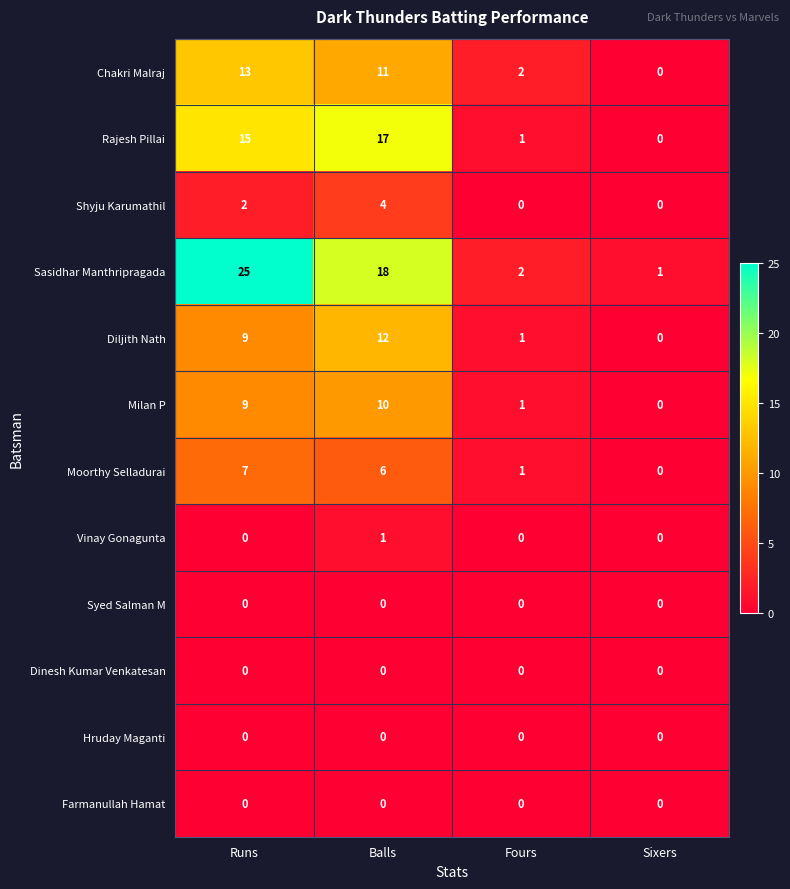

What is the maximum value shown in the chart?

25